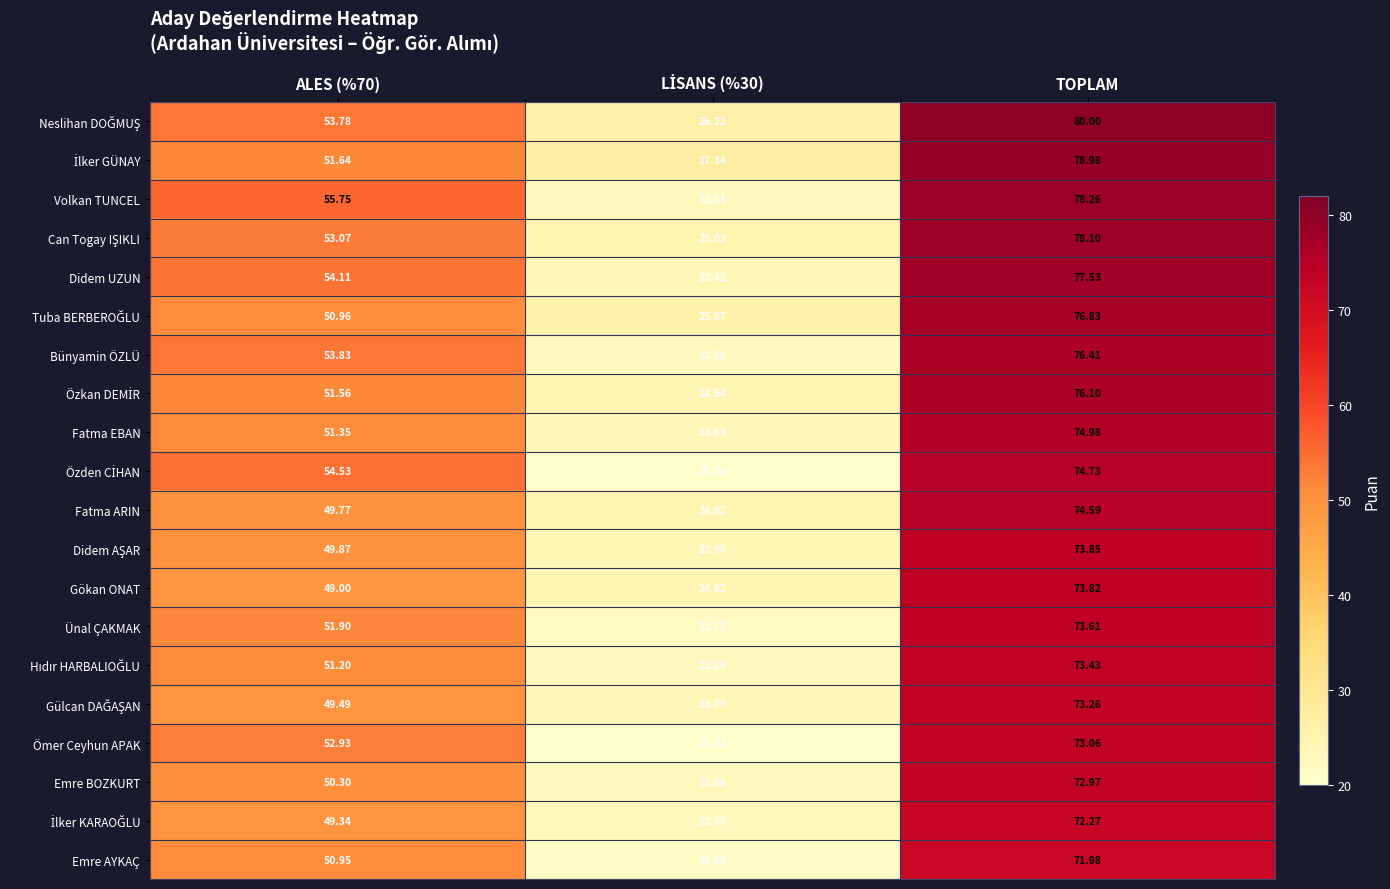

At which category is the sum across all series the highest?

TOPLAM